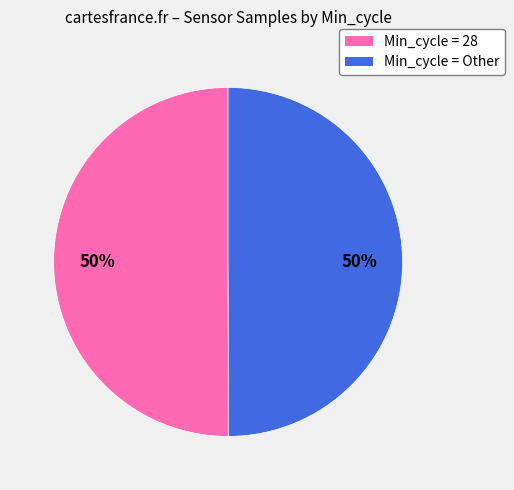

To the nearest percent, what is the average slice percentage?

50%